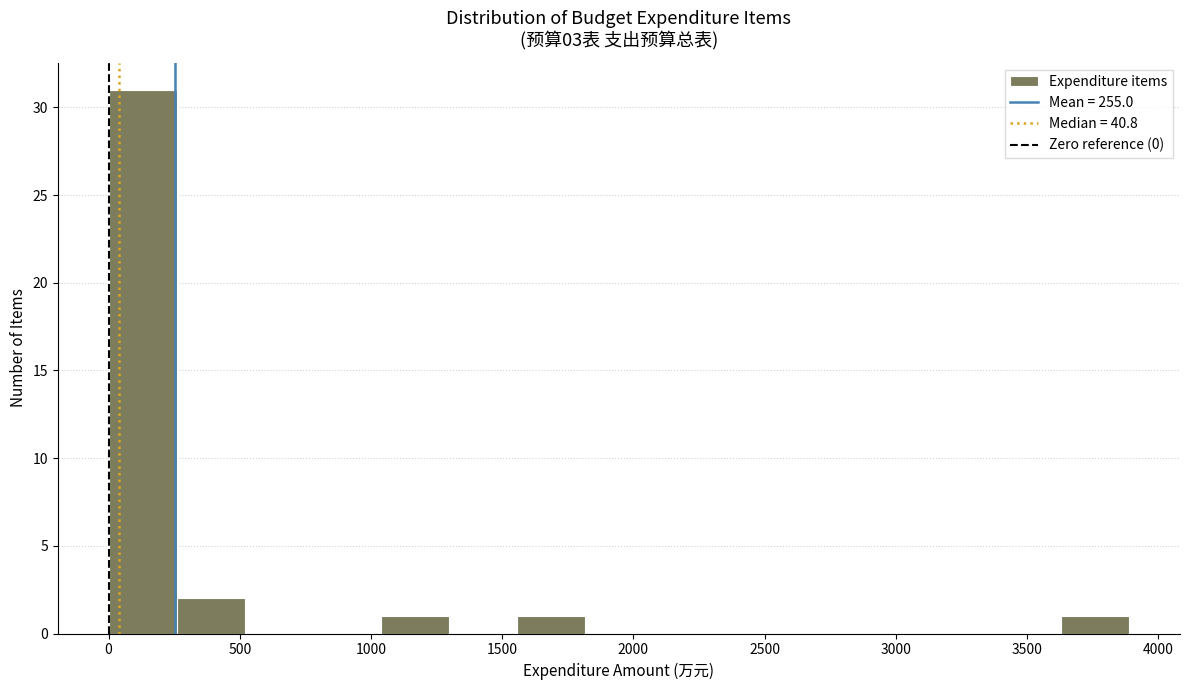

What is the height of the bar covering 3650 to 3900 on the x-axis? Neither the bar edges nor the heights are printed on the chart, so give them approximately, as read against the axes.

1